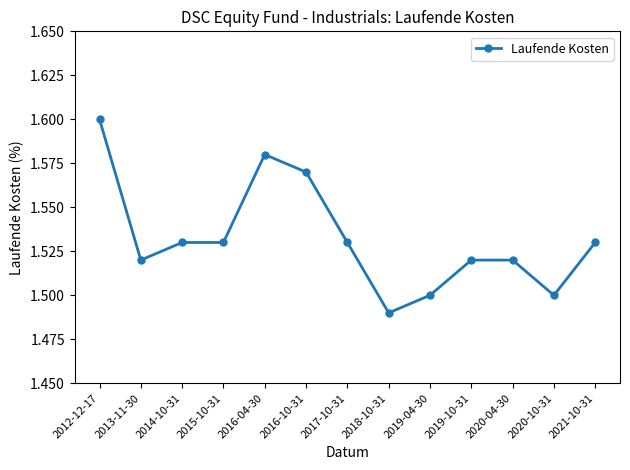

At which category does the data reach its first local valley?

2013-11-30